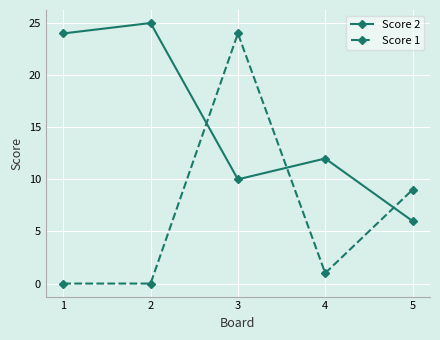

Where do Score 2 and Score 1 first cross each other?

2 and 3